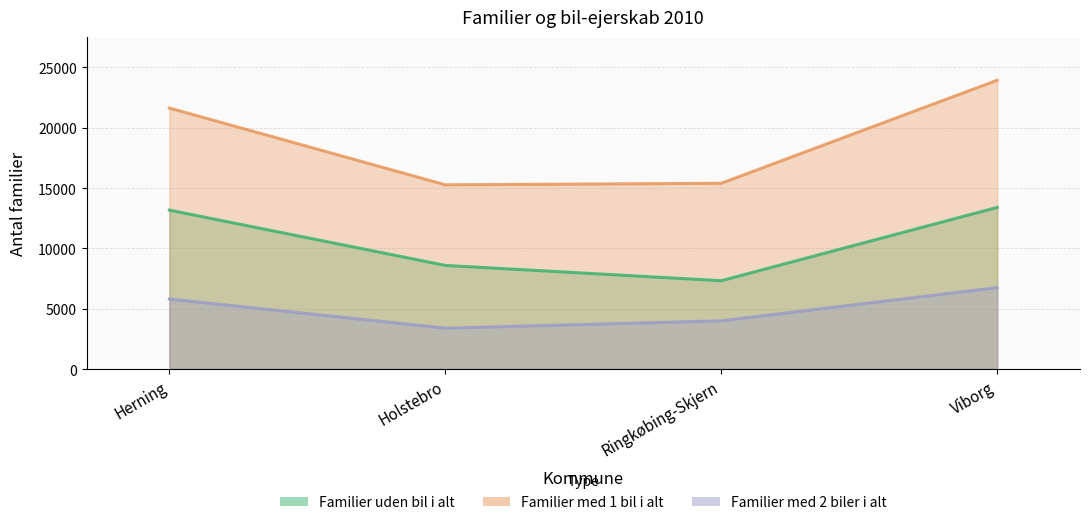

Rank the series by their average value, from lowest to highest.

Familier med 2 biler i alt, Familier uden bil i alt, Familier med 1 bil i alt